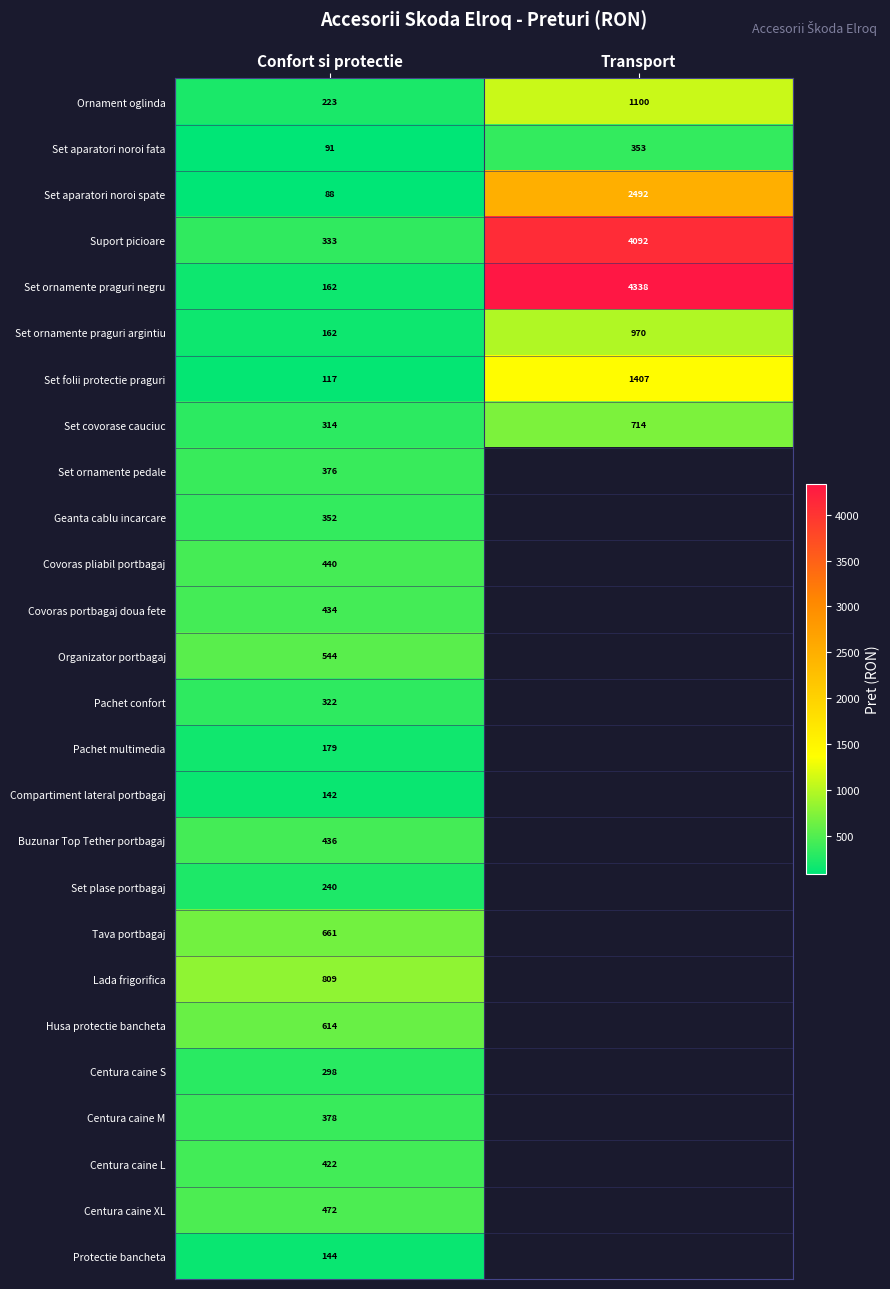

Count the Set ornamente praguri negru values in the range 162 to 4338.

2